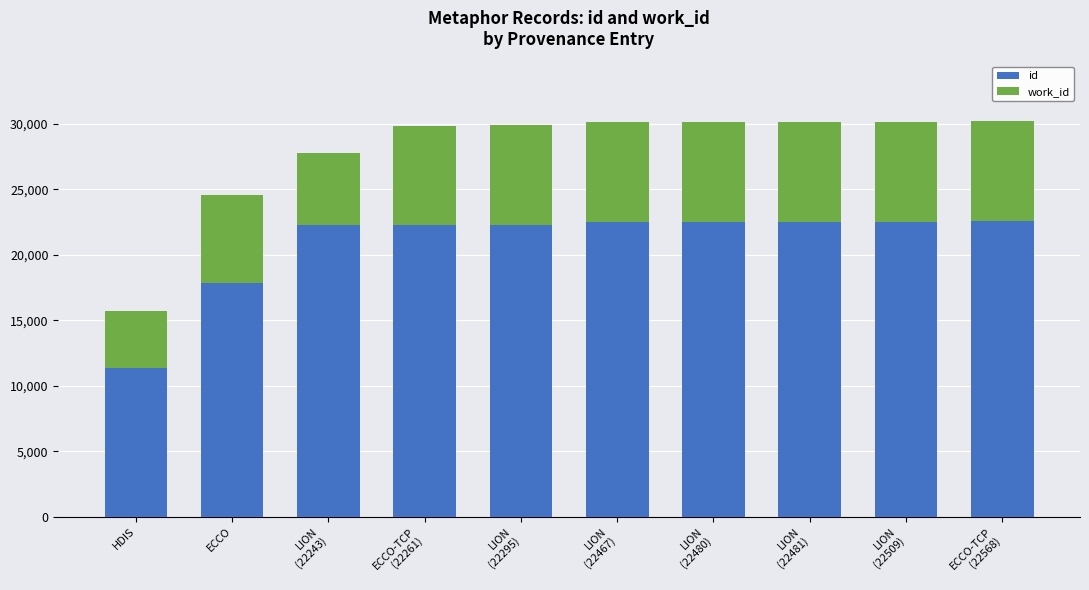

At which label does id reach its minimum?

HDIS